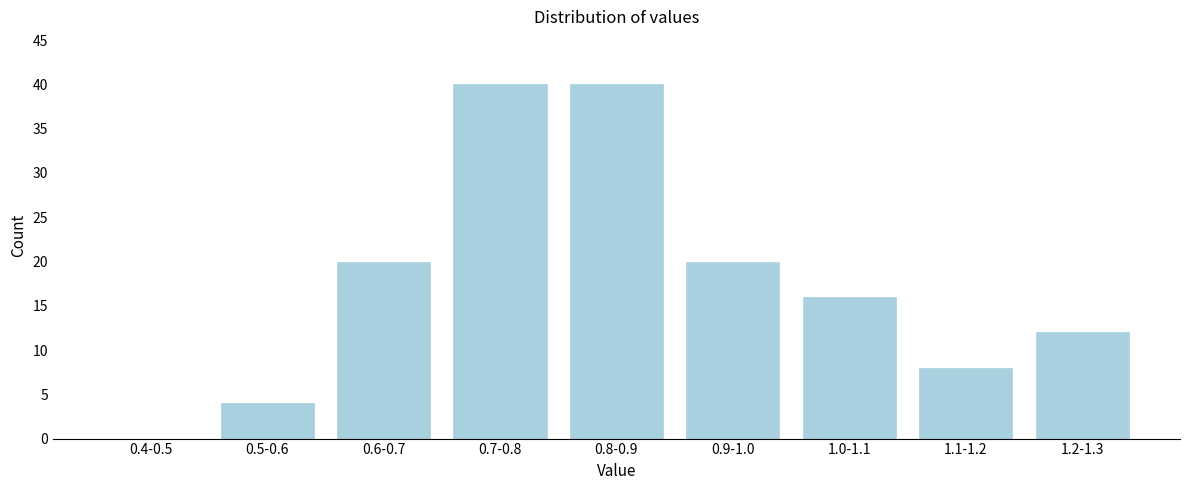

Reading left to right, extract all data points from this chart.

0.4-0.5=0	0.5-0.6=4	0.6-0.7=20	0.7-0.8=40	0.8-0.9=40	0.9-1.0=20	1.0-1.1=16	1.1-1.2=8	1.2-1.3=12